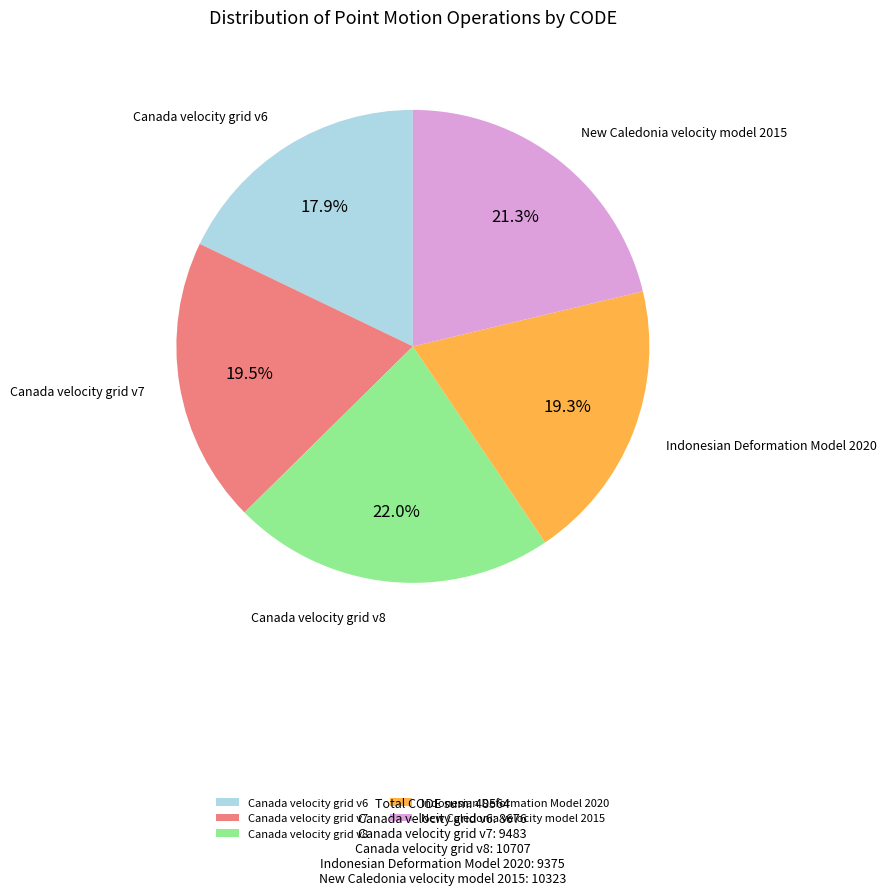

To the nearest percent, what is the difference between the largest and smallest slice percentages?

4%